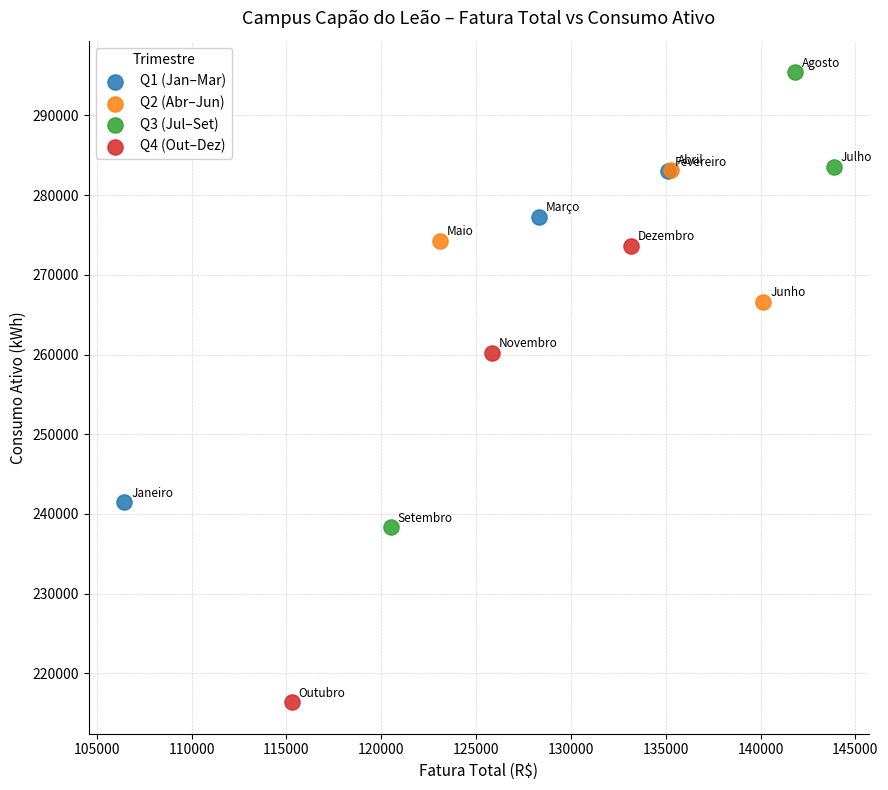

Which series reaches the maximum Y coordinate?

Q3 (Jul–Set)